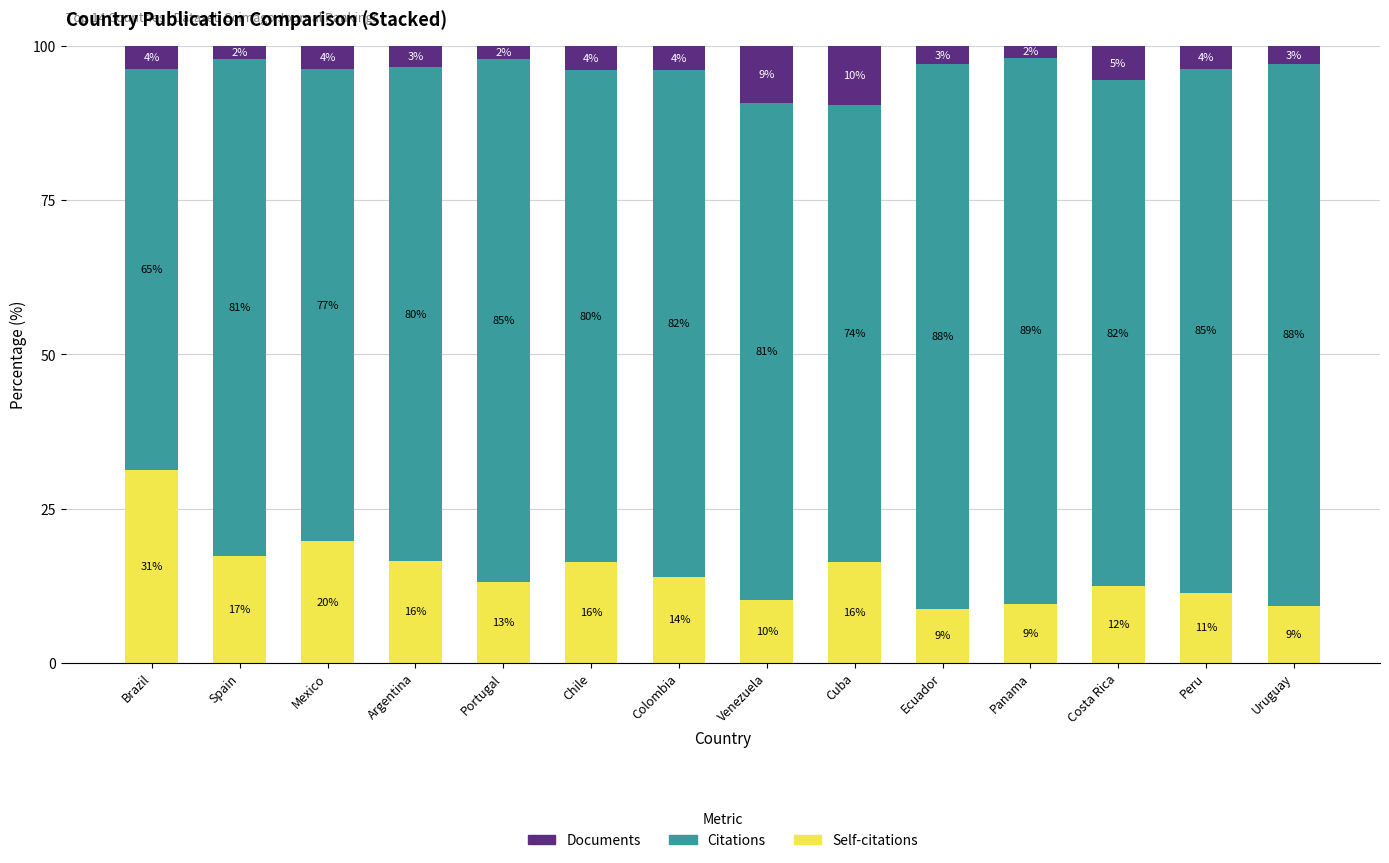

Which series has the largest range (max minus min)?

Citations